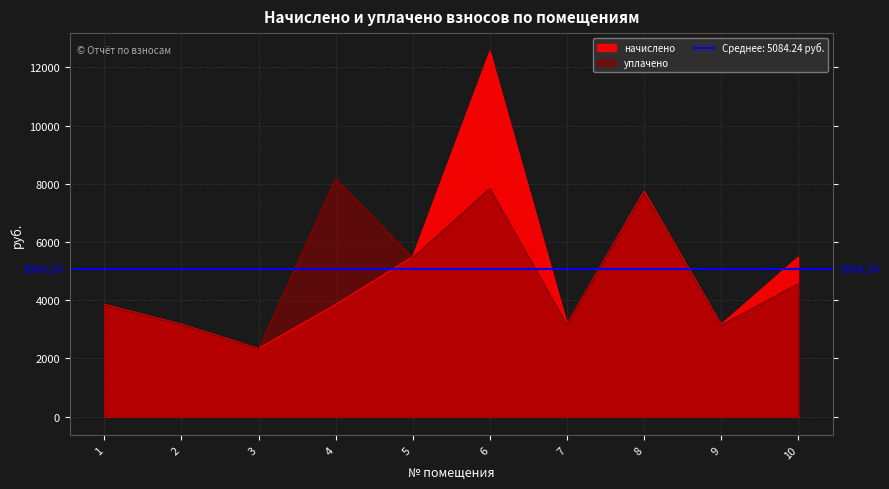

How many data points in начислено are less than 3857?

5